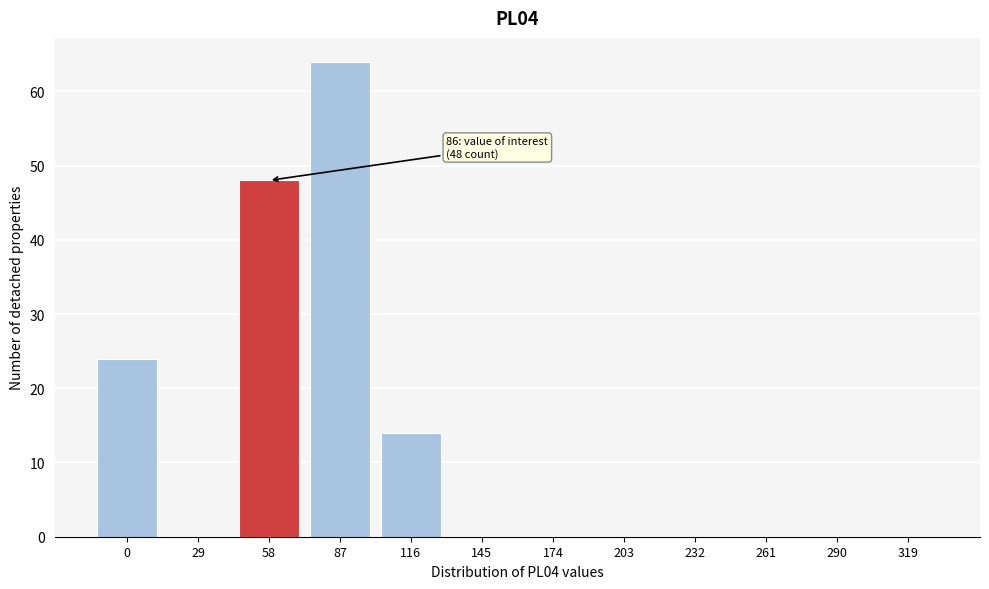

Reading left to right, transcribe all the data shown in this chart.

0=24	29=0	58=48	87=64	116=14	145=0	174=0	203=0	232=0	261=0	290=0	319=0